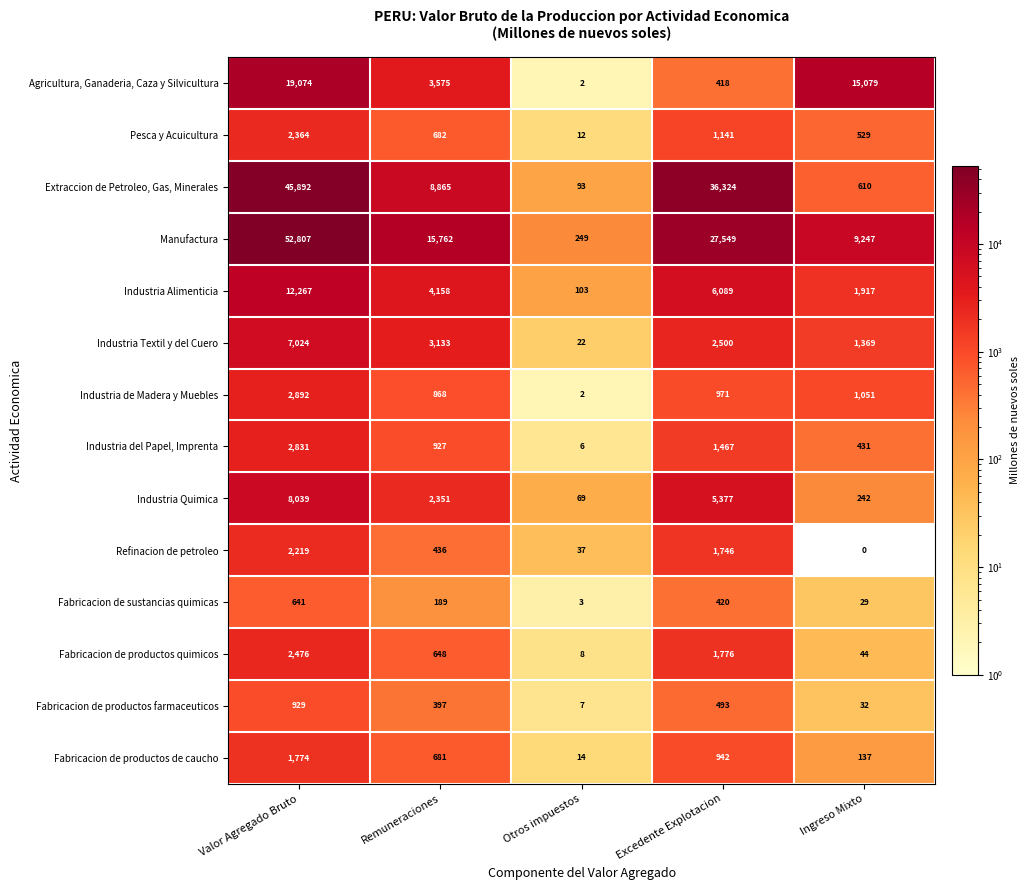

What value does the Fabricacion de productos de caucho series have at Remuneraciones?

681